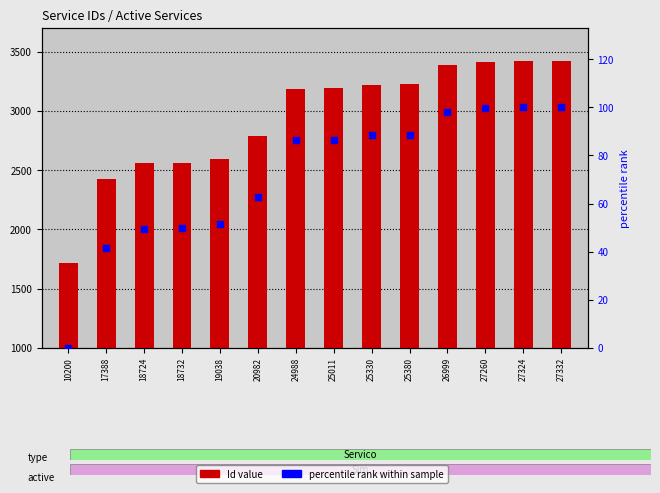

Which series has the largest Y range (max minus min)?

Id value